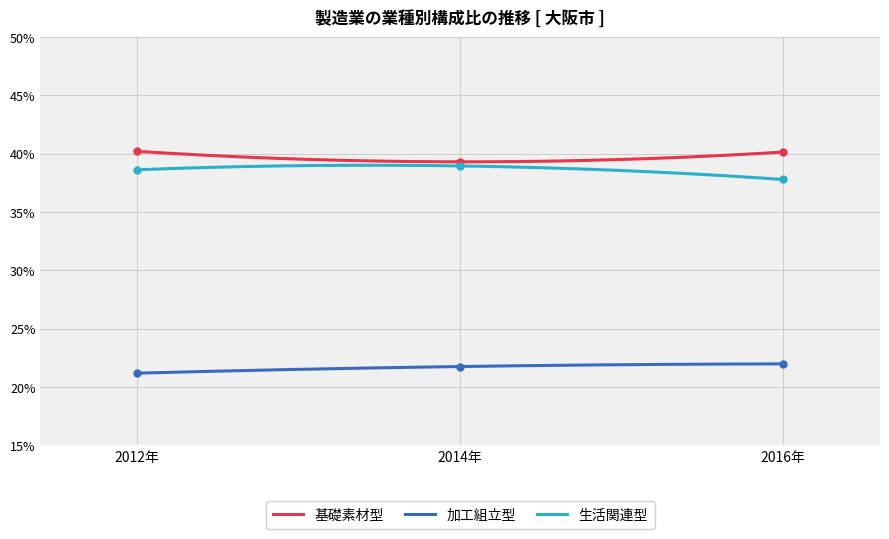

At which category is the sum across all series the highest?

2012年